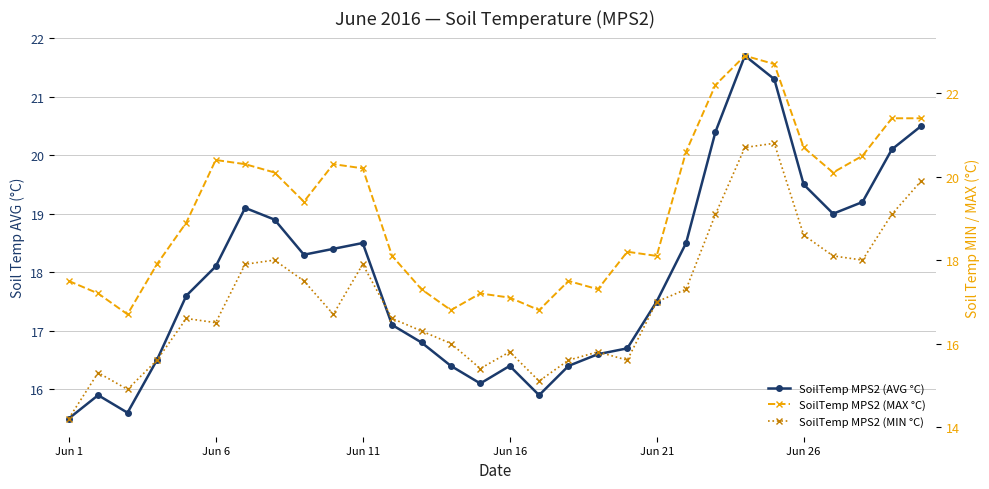

Which label corresponds to the smallest value in the chart?

Jun 1